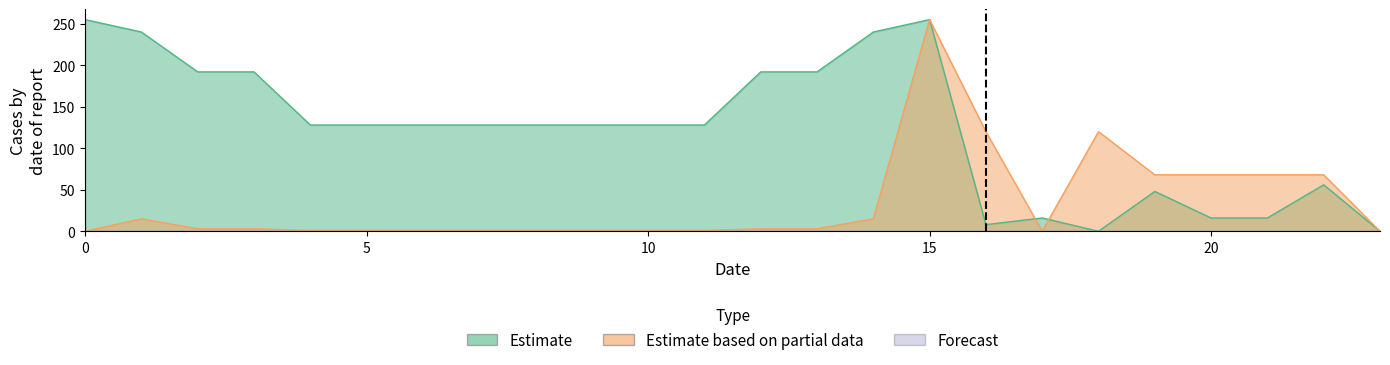

After their last crossing, which series has the higher values: Estimate or Estimate based on partial data?

Estimate based on partial data